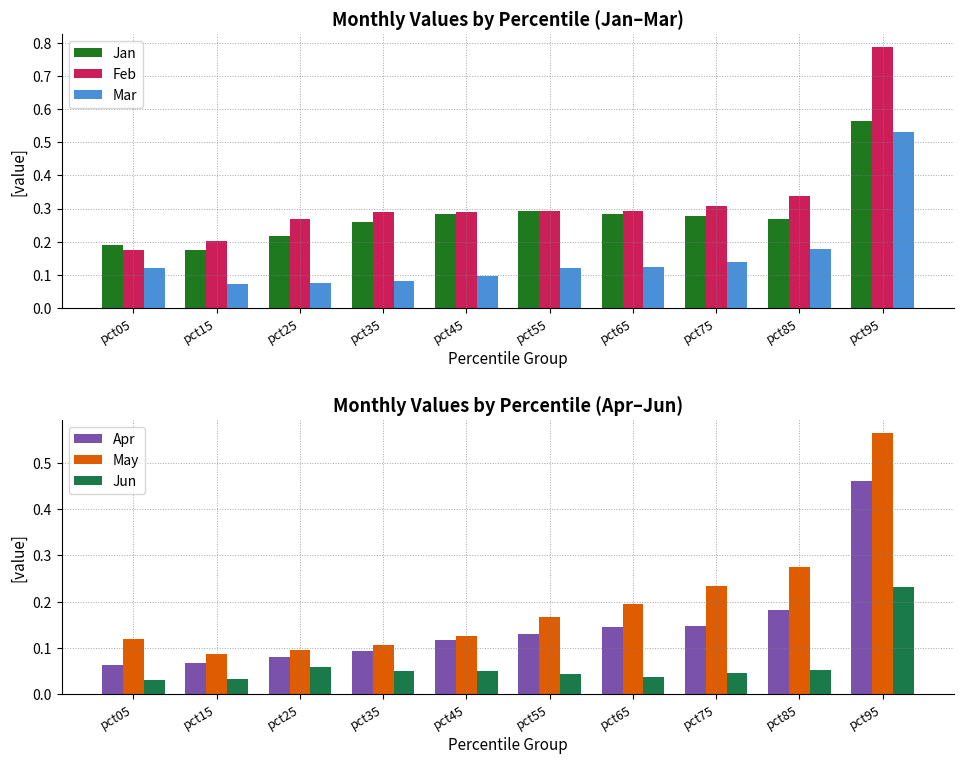

What is the difference between the Apr values at pct95 and pct85?

0.3